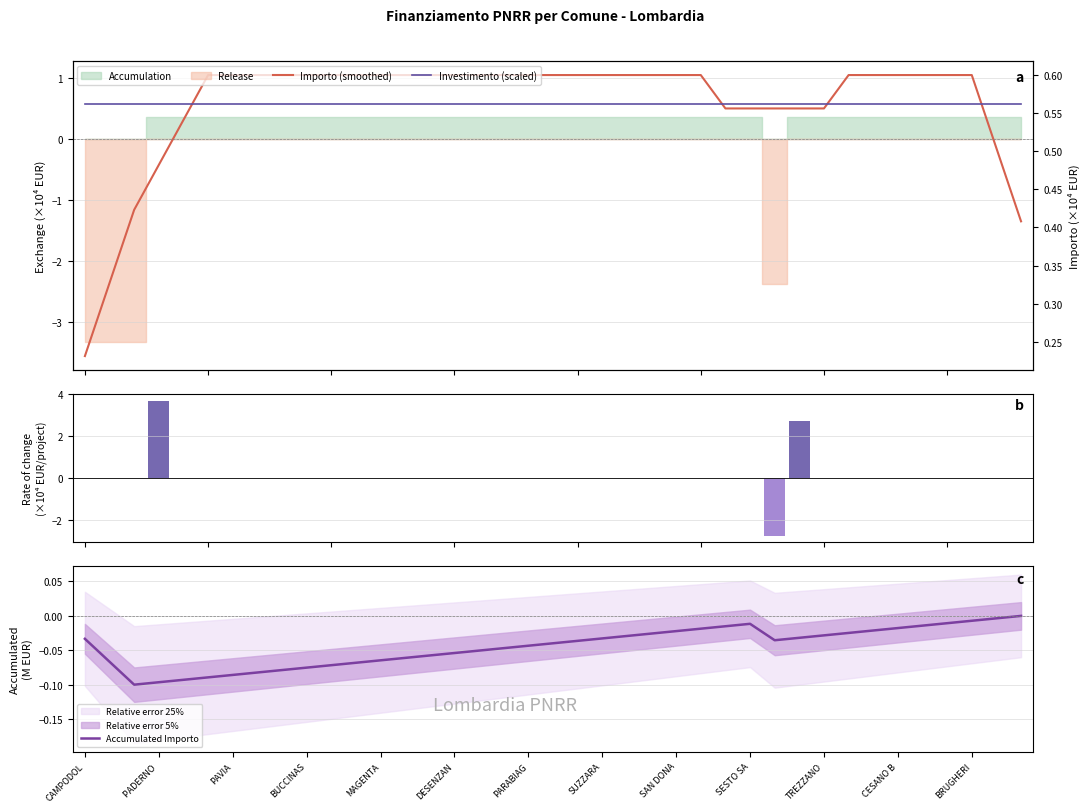

True or false: Investimento (scaled) has a value of 1.0 at SAN DONA.

False